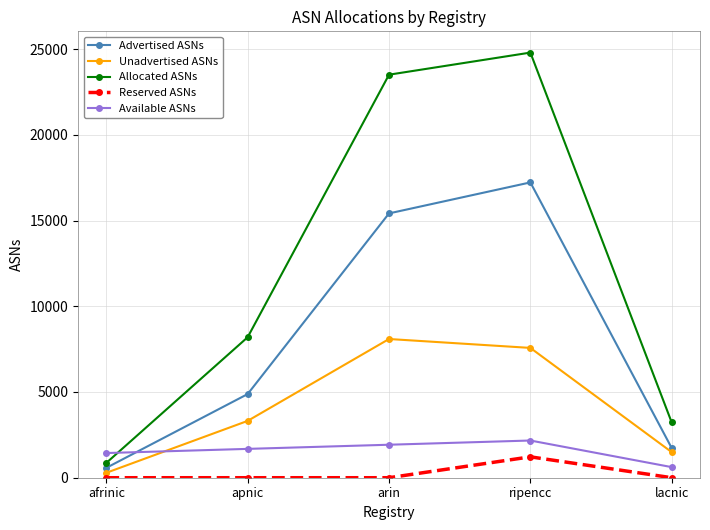

What is the difference between the Unadvertised ASNs values at ripencc and afrinic?

7284